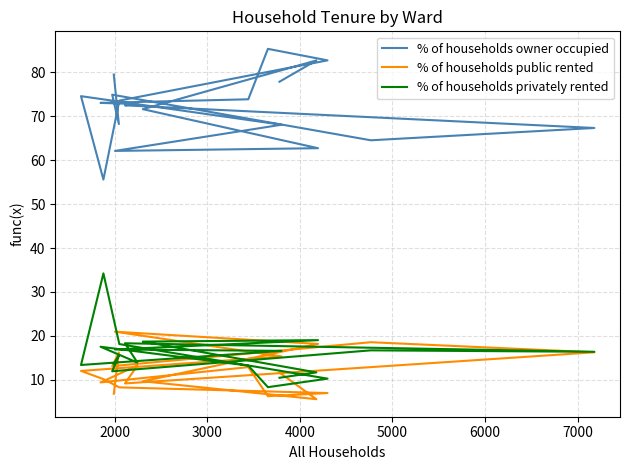

How many data points in % of households privately rented are less than 16?

10